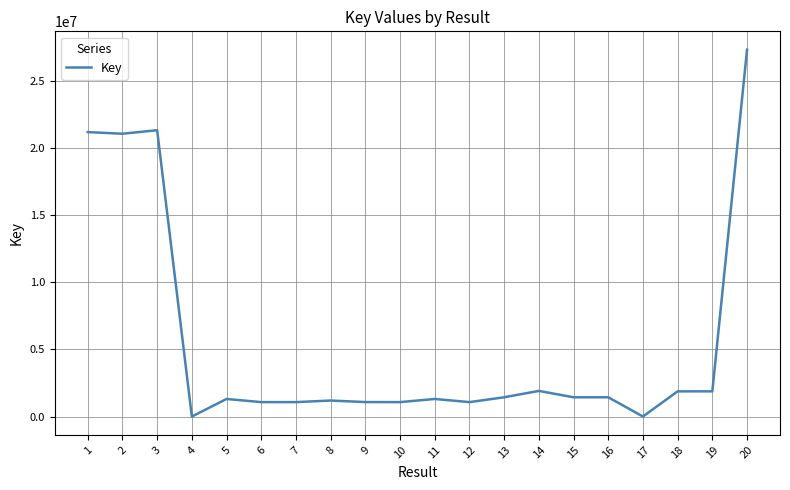

Is it true that the value at 12 is 1077240?

True